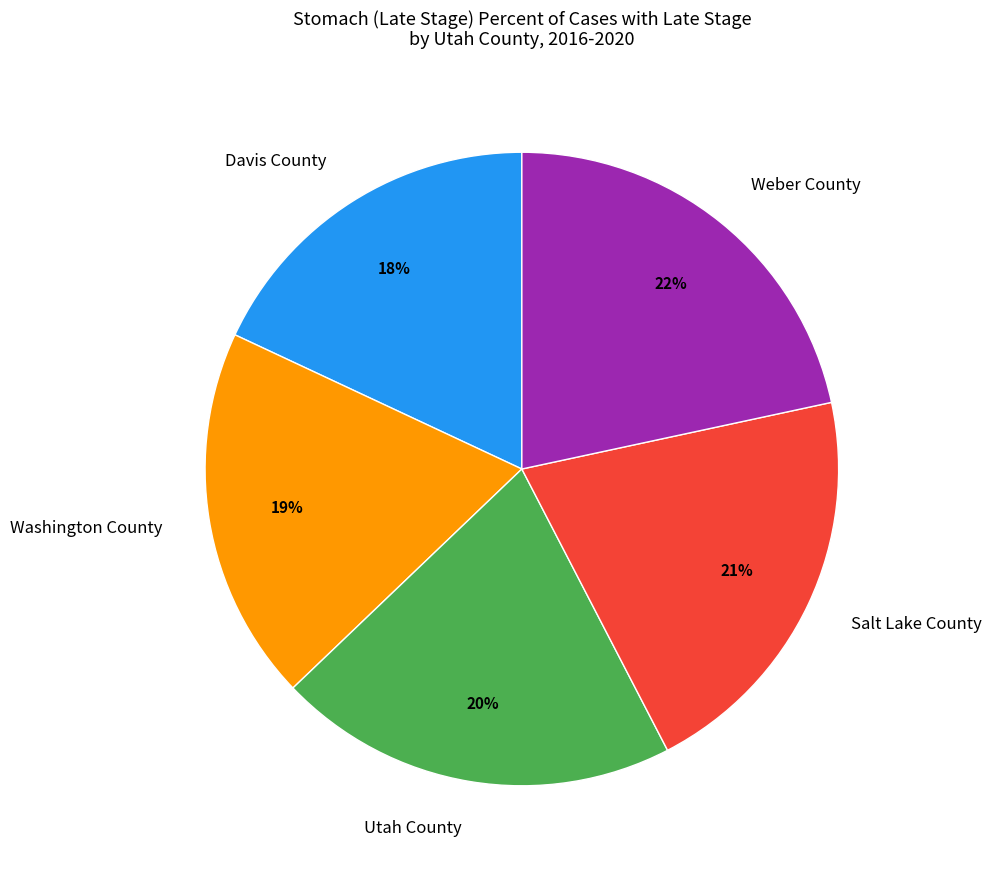

To the nearest percent, what is the difference between the Davis County and Utah County slice percentages?

2%